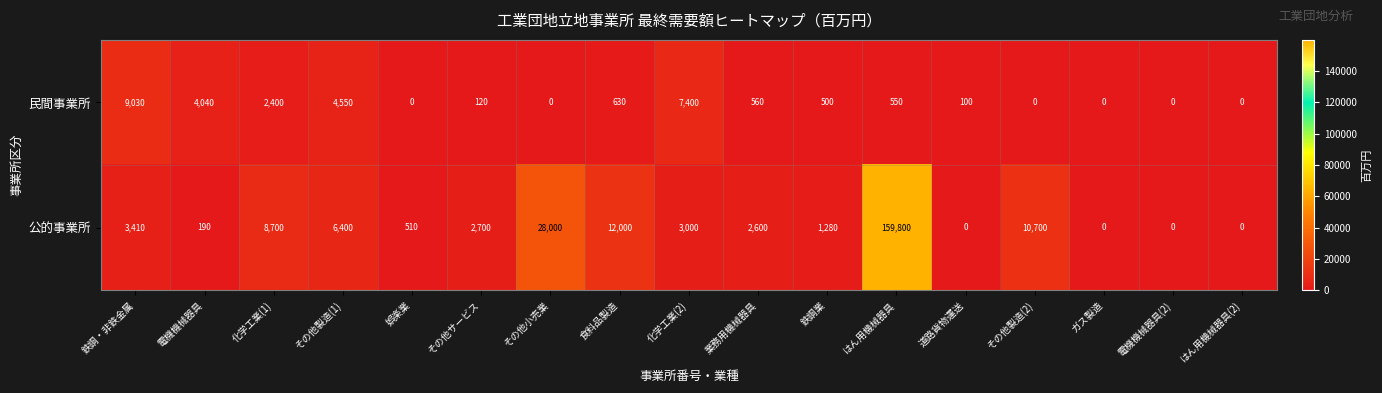

What is the sum of the 公的事業所 values at その他製造(2) and その他製造(1)?

17100